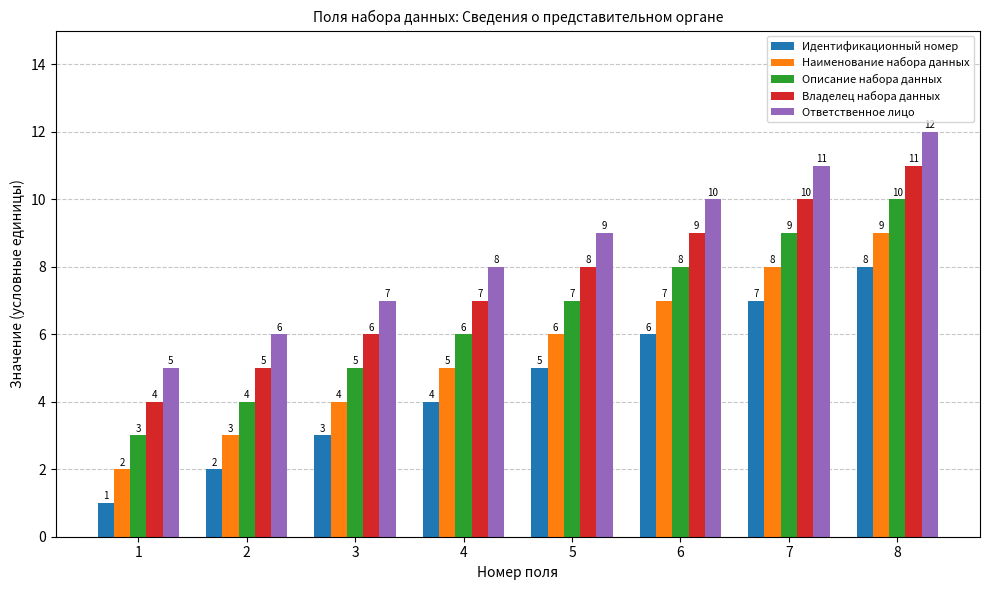

Which label corresponds to the smallest value in the chart?

1